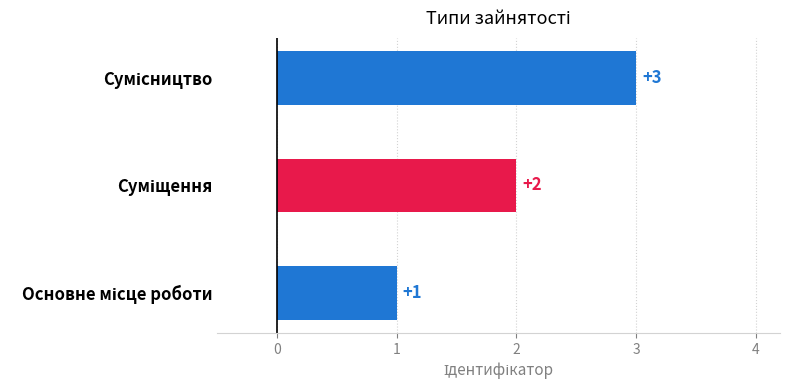

Count the values in the range 1 to 3.

3